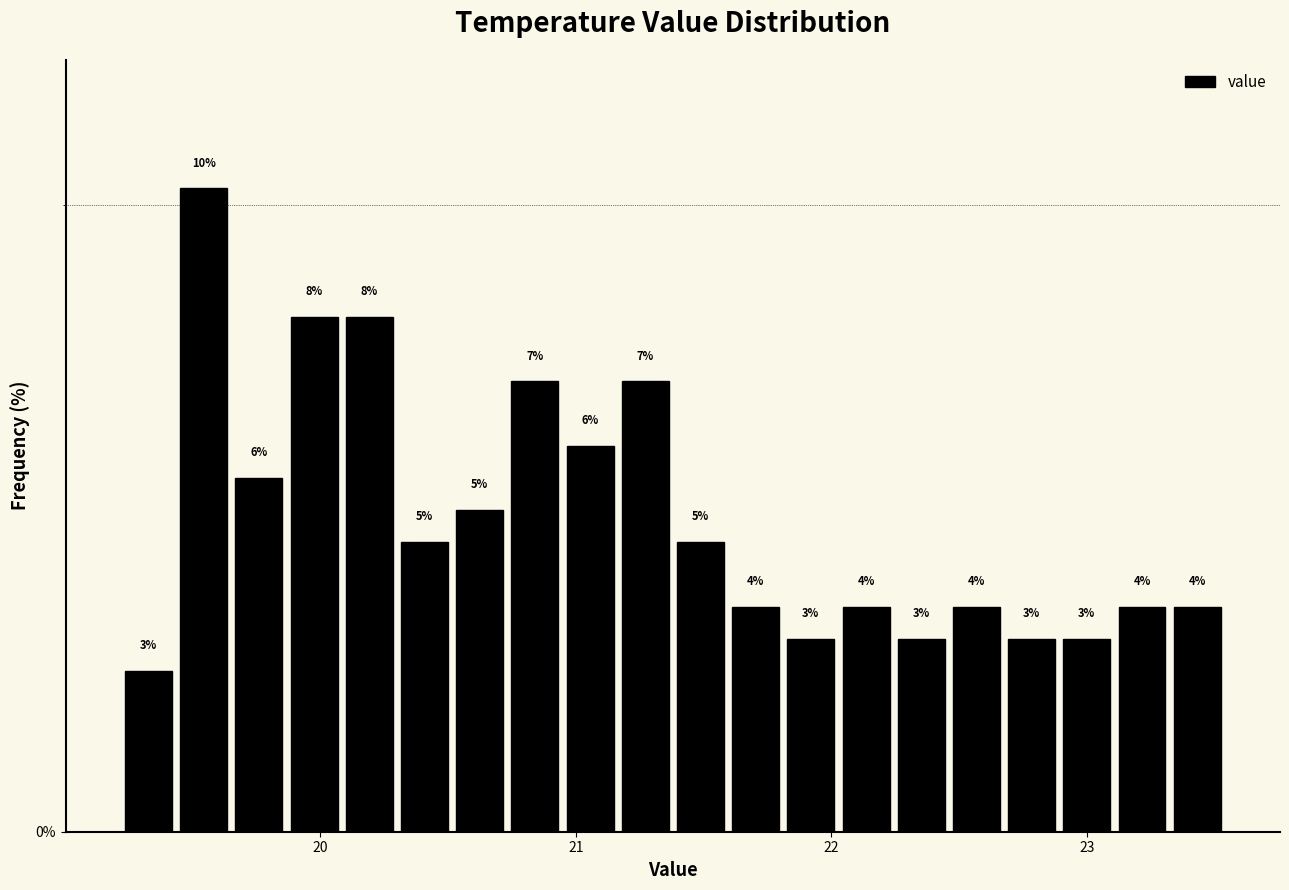

Read against the x-axis, roughly where is the centre of the tallest bar?

19.5